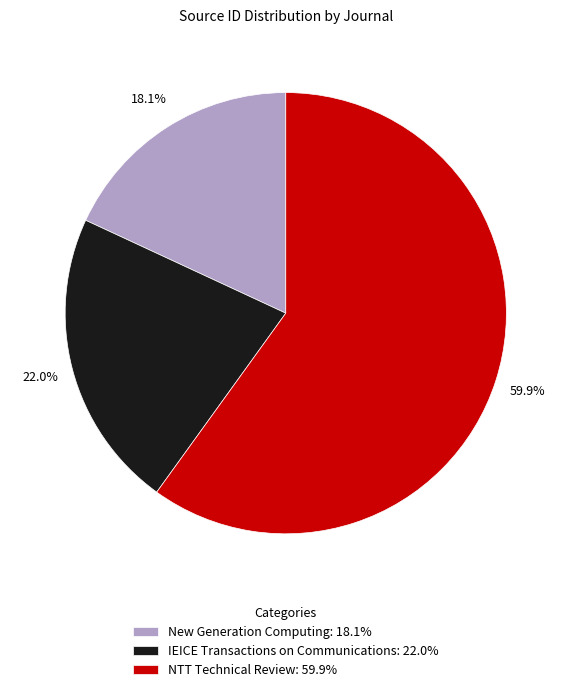

Which slice is the smallest?

New Generation Computing